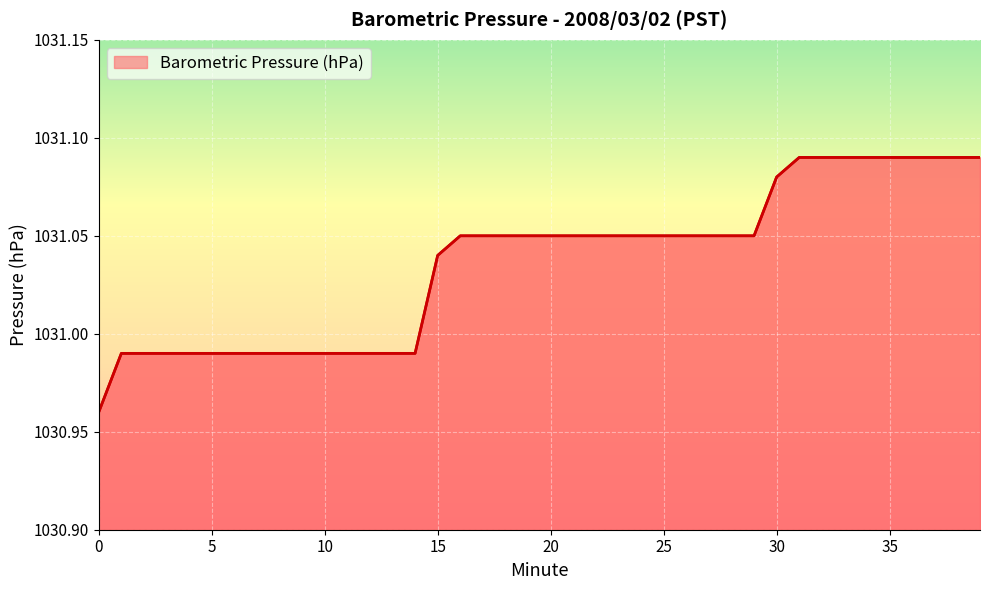

Reading right to left, what are all the values shown in this chart?

1031.1	1031.1	1031.1	1031.1	1031.1	1031.1	1031.1	1031.1	1031.1	1031.1	1031.0	1031.0	1031.0	1031.0	1031.0	1031.0	1031.0	1031.0	1031.0	1031.0	1031.0	1031.0	1031.0	1031.0	1031.0	1031.0	1031.0	1031.0	1031.0	1031.0	1031.0	1031.0	1031.0	1031.0	1031.0	1031.0	1031.0	1031.0	1031.0	1031.0